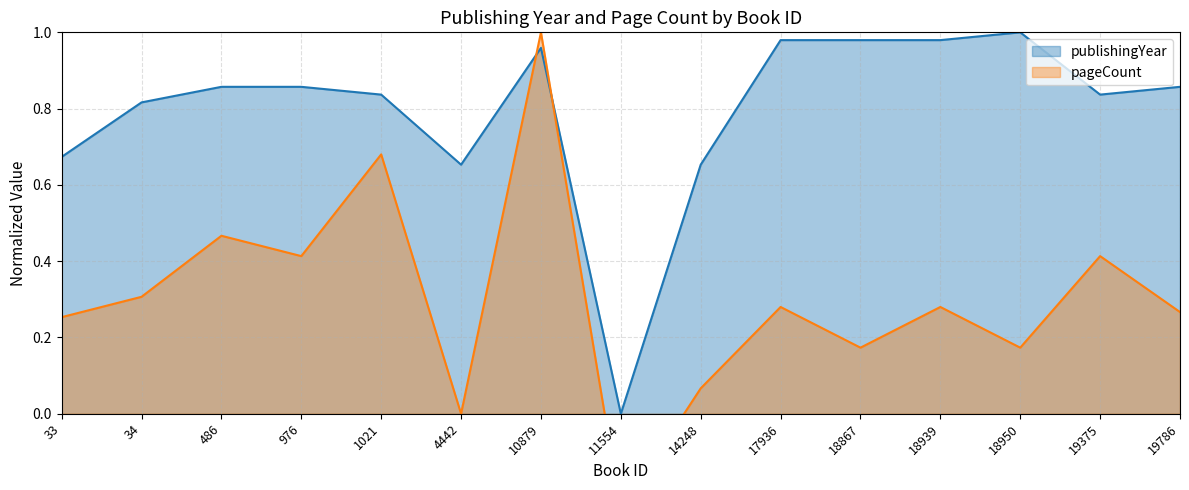

What is the difference between the second highest and second lowest values in the publishingYear series?

0.3